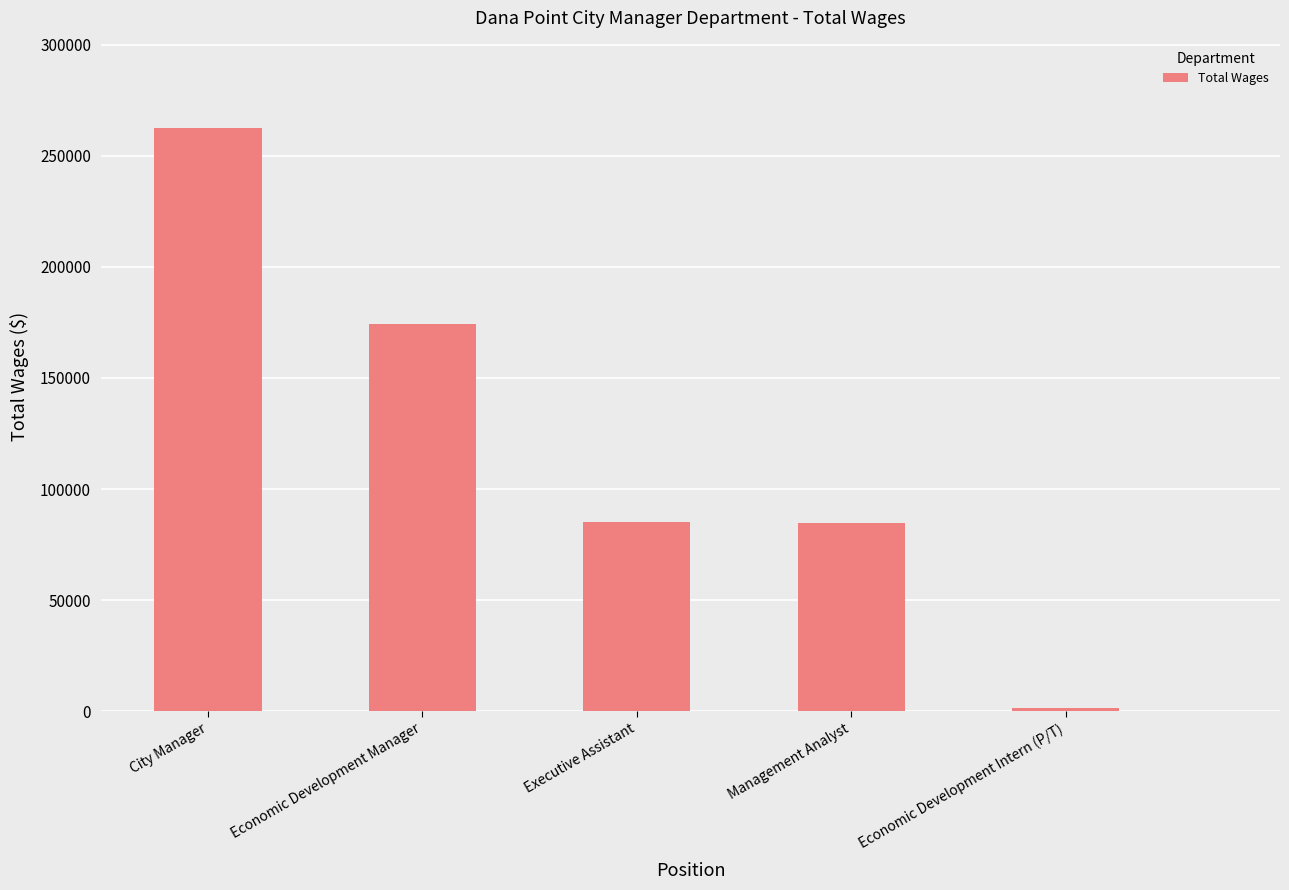

What is the change in value from City Manager to Executive Assistant?

-177092